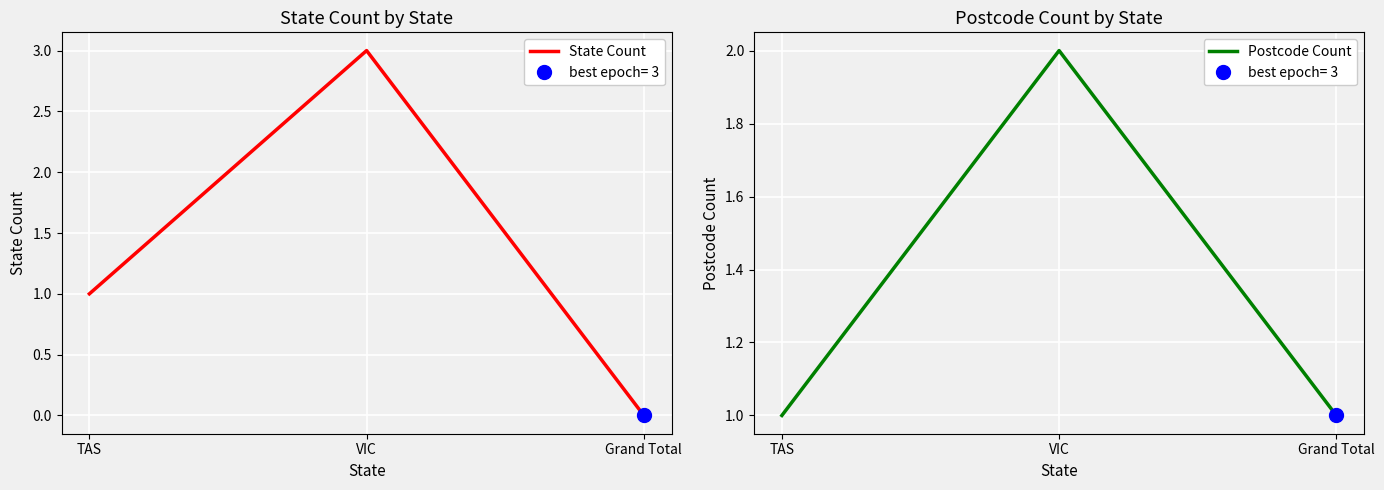

What are all the series names shown in the legend?

State Count, Postcode Count